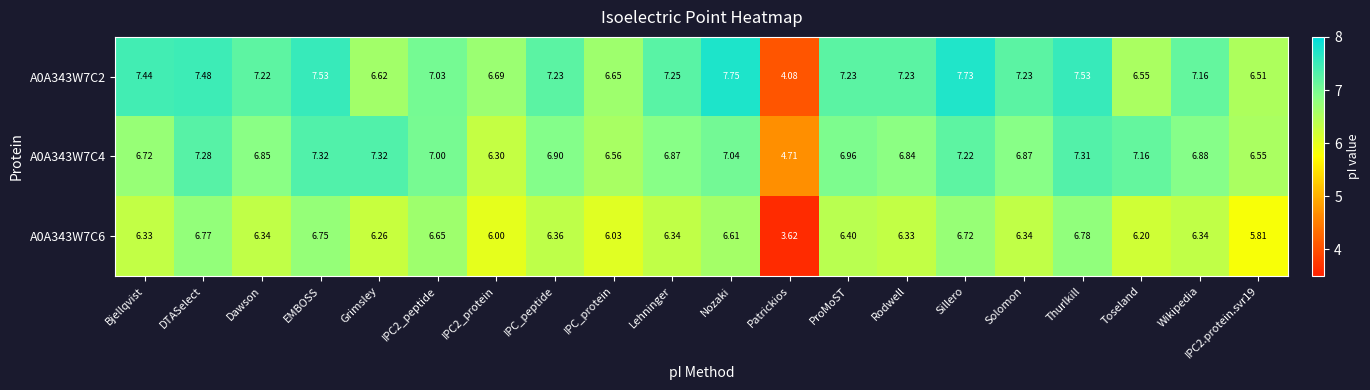

Which series has the largest total across all categories?

A0A343W7C2